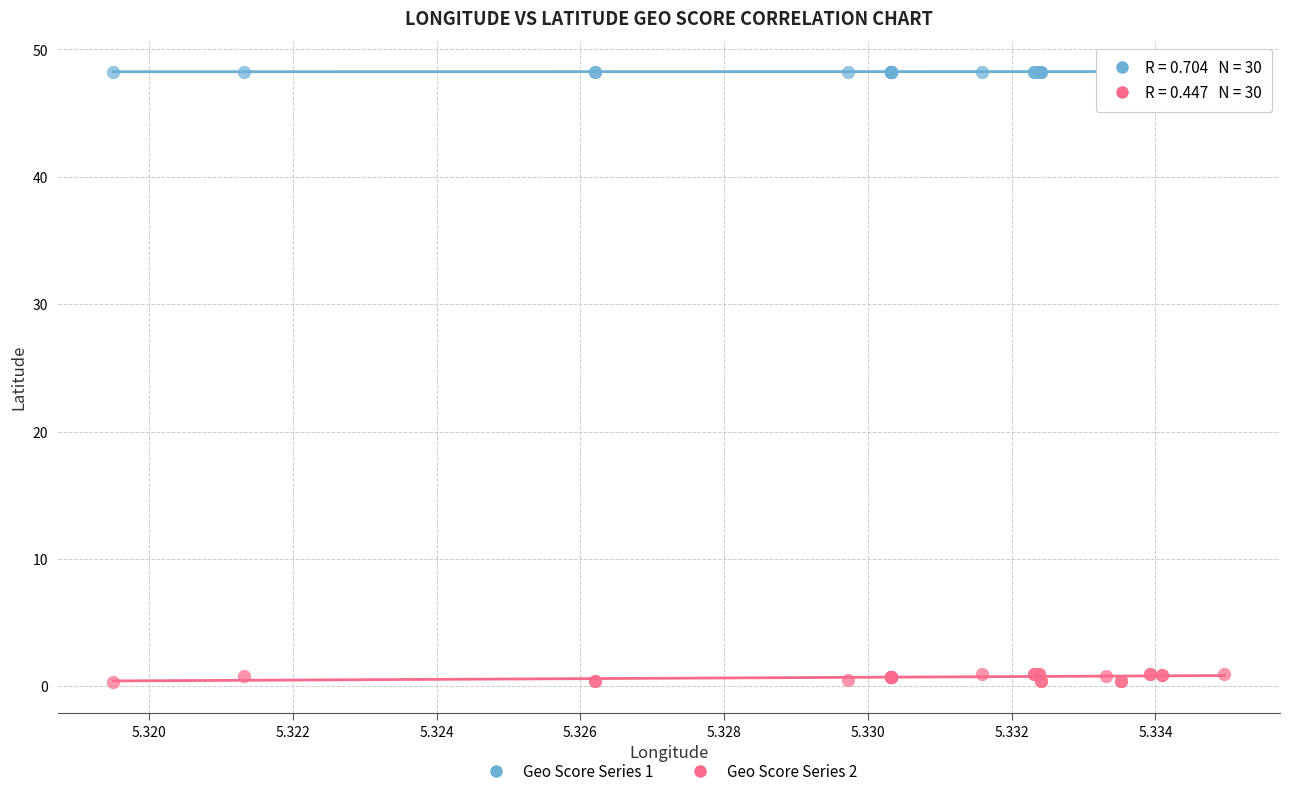

Which series contains the lowest Y value?

Geo Score Series 2